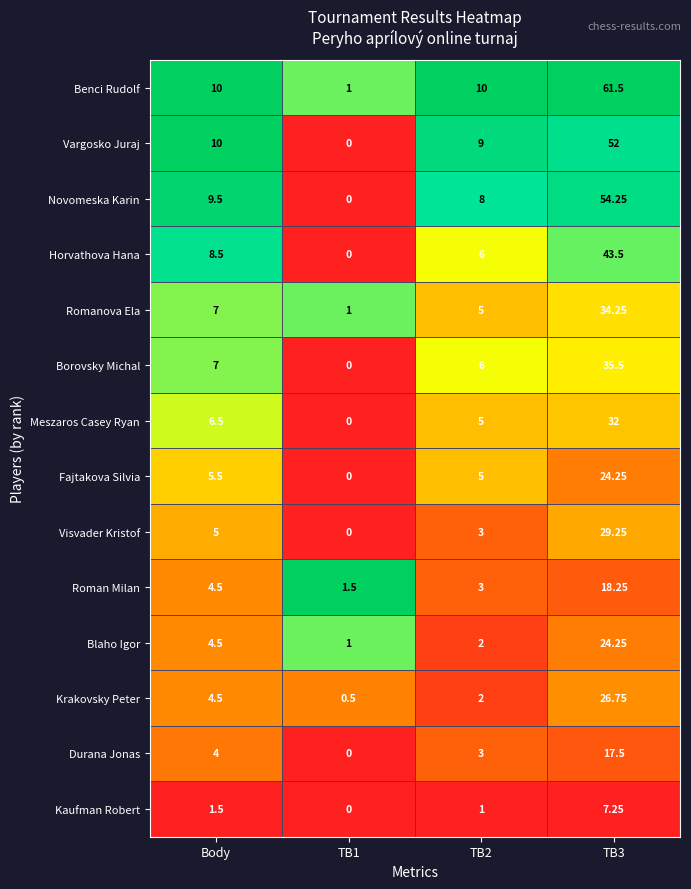

Where is Visvader Kristof nearest to the value 14?

Body